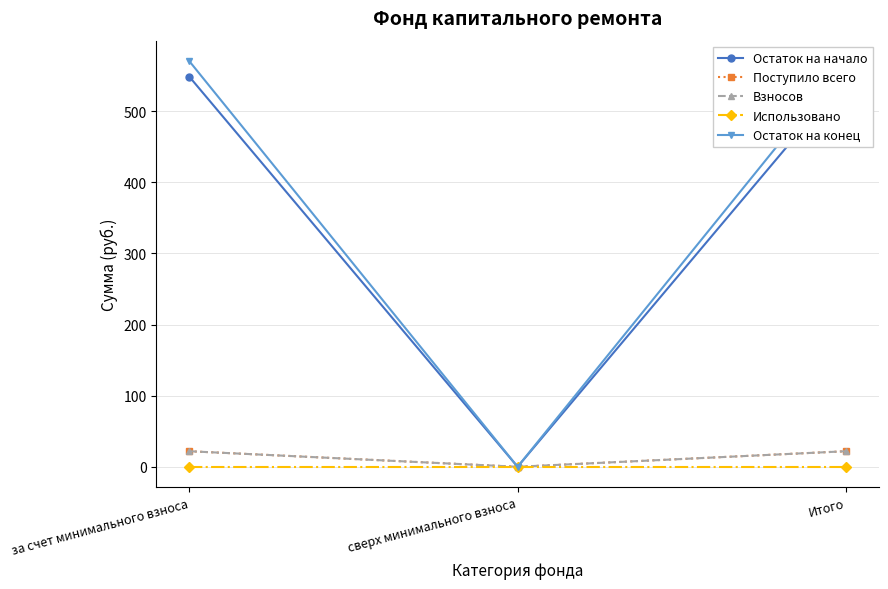

Count the number of categories in the chart.

3